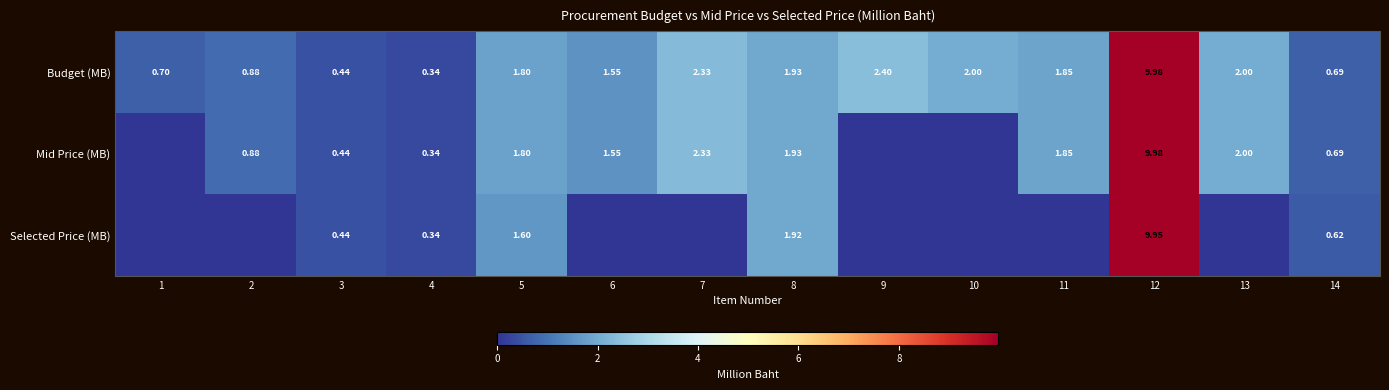

How many data points in Budget (MB) are above 1?

9